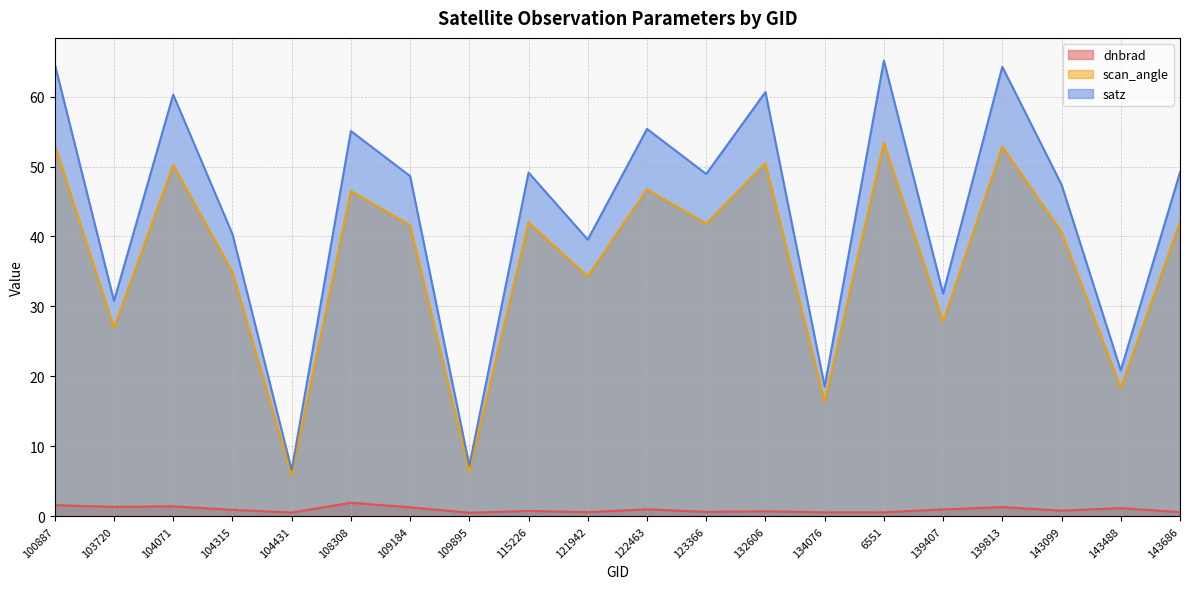

Which label corresponds to the smallest value in the chart?

109895